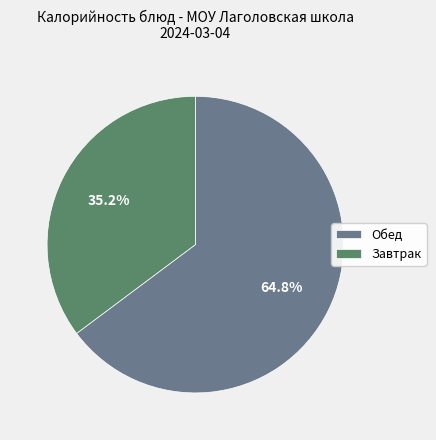

Does any single category account for the majority?

Yes